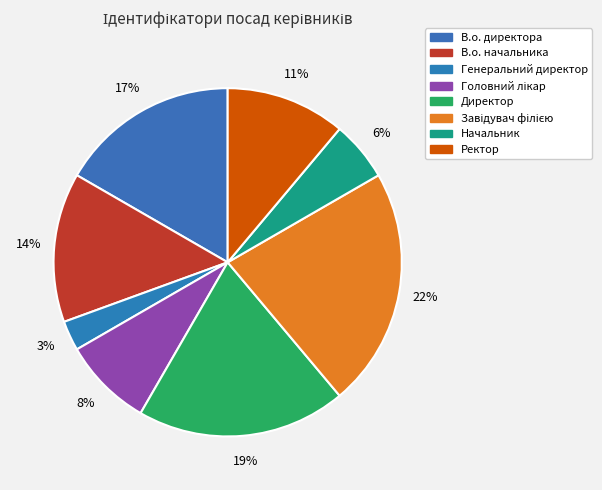

True or false: В.о. начальника accounts for 14% of the total.

True